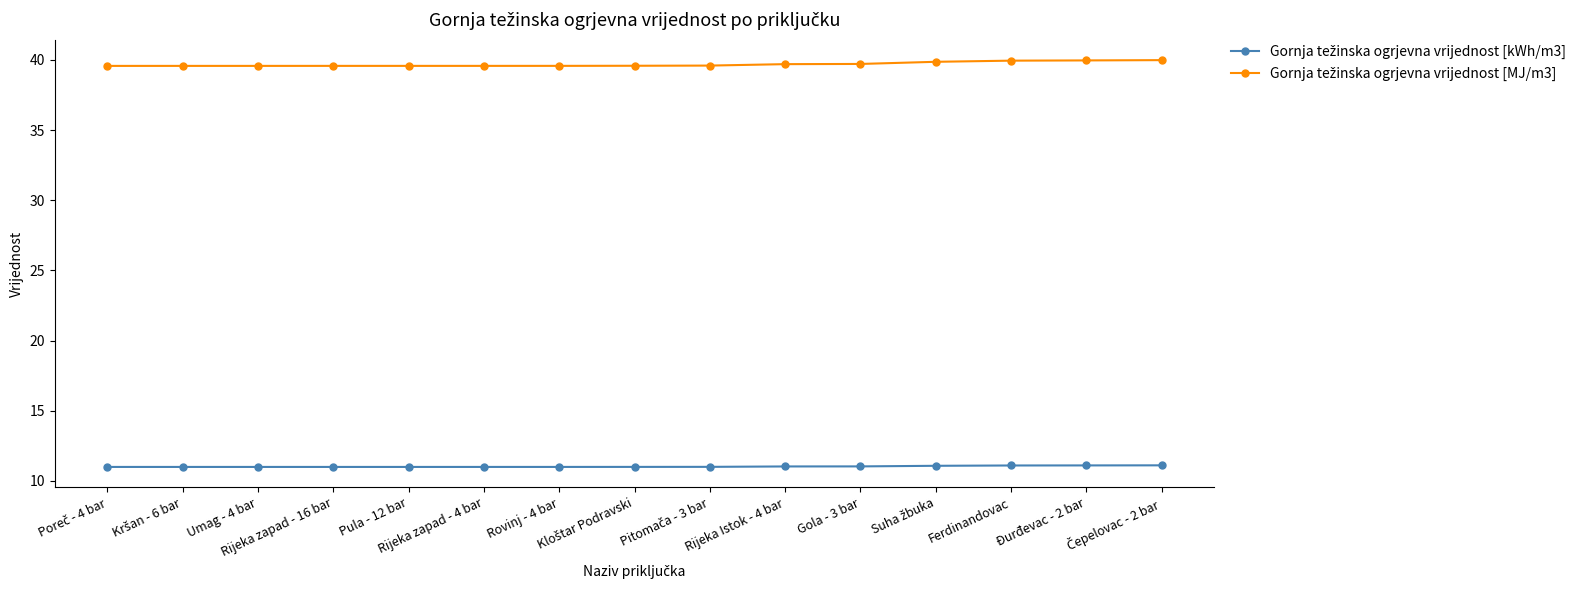

What is the minimum value shown in the chart?

11.0